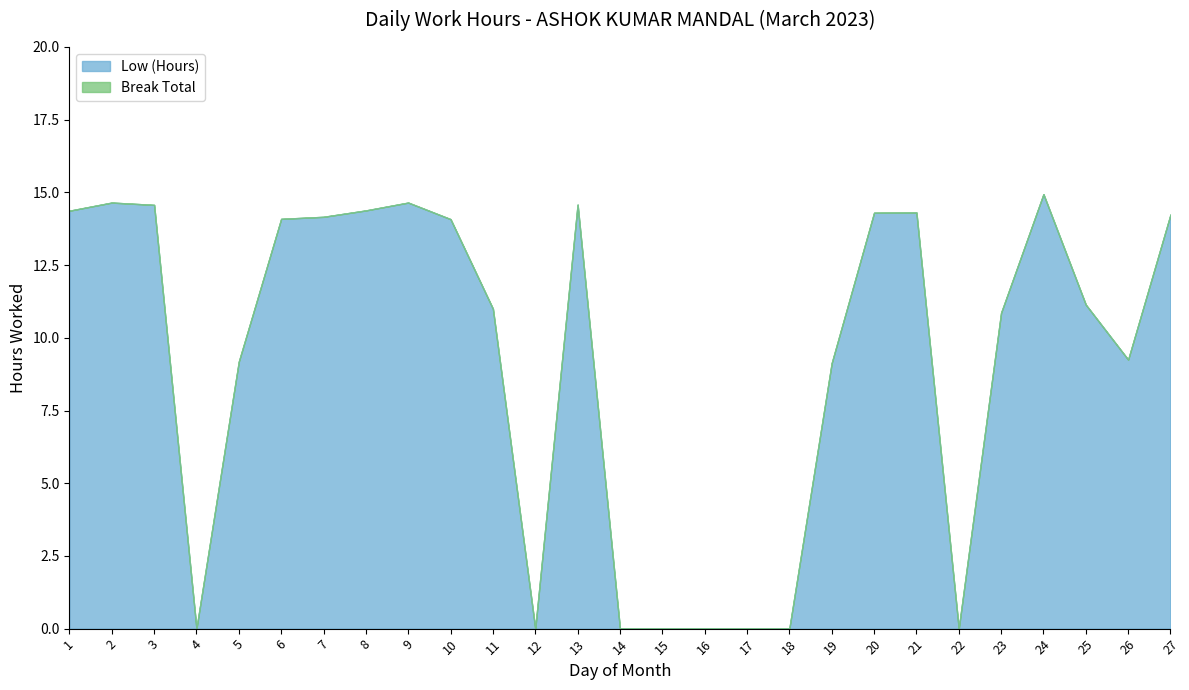

At which label is Low (Hours) closest to 7?

19